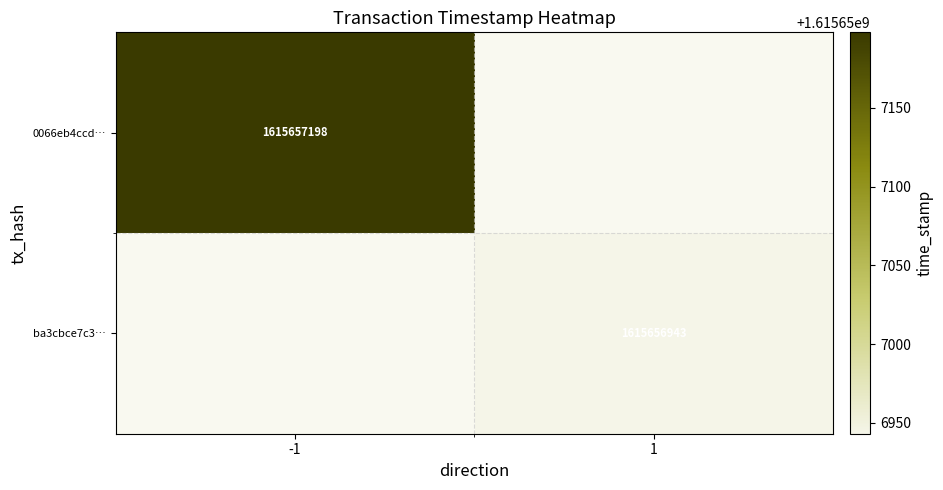

Is it true that 0066eb4ccd… equals 463966847 at -1?

False